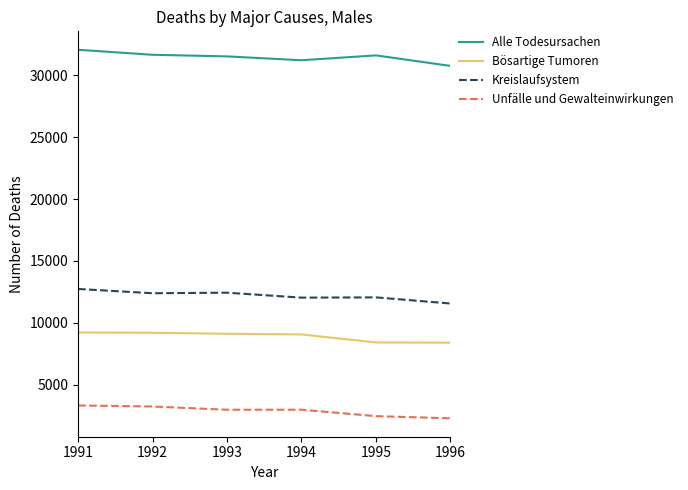

What are all the series names shown in the legend?

Alle Todesursachen, Bösartige Tumoren, Kreislaufsystem, Unfälle und Gewalteinwirkungen